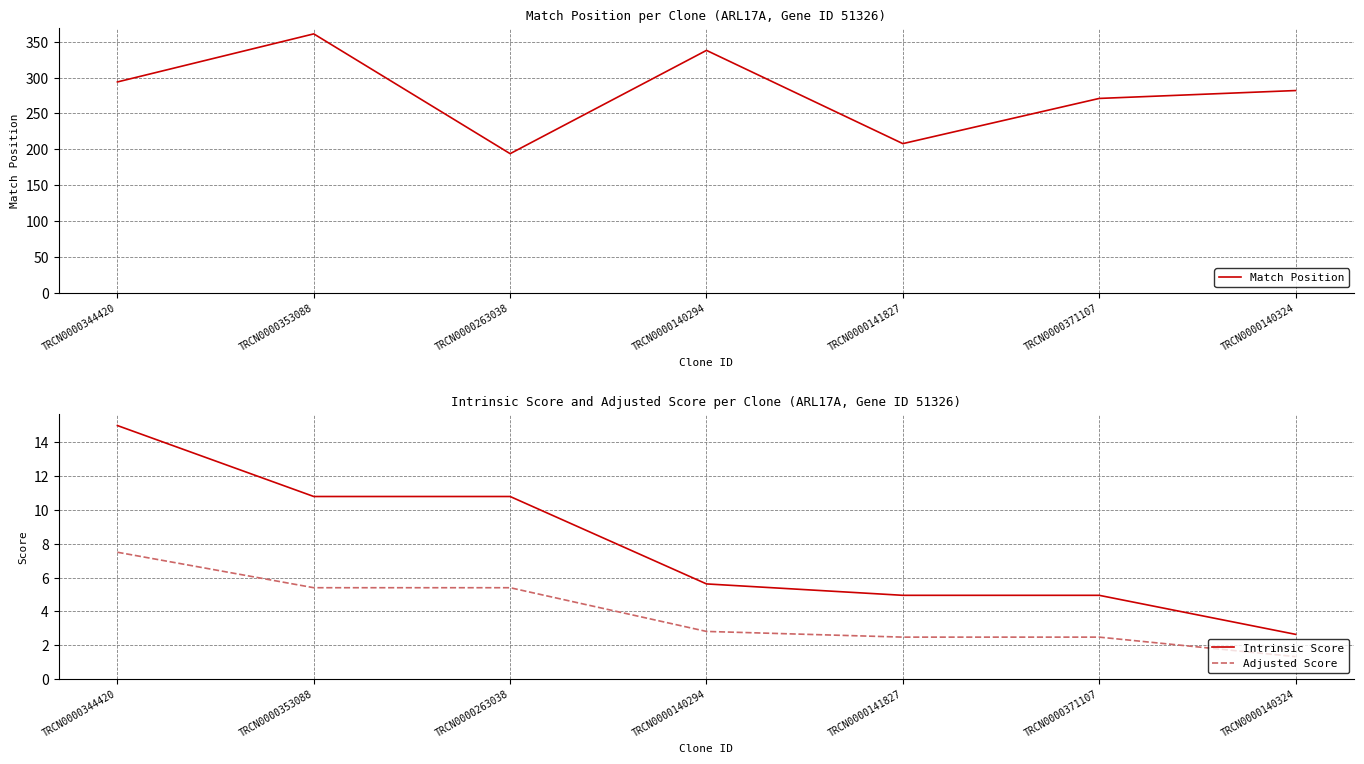

Reading left to right, transcribe all the data shown in this chart.

Match Position: TRCN0000344420=294.0	TRCN0000353088=361.0	TRCN0000263038=194.0	TRCN0000140294=338.0	TRCN0000141827=208.0	TRCN0000371107=271.0	TRCN0000140324=282.0
Intrinsic Score: TRCN0000344420=15.0	TRCN0000353088=10.8	TRCN0000263038=10.8	TRCN0000140294=5.6	TRCN0000141827=5.0	TRCN0000371107=5.0	TRCN0000140324=2.6
Adjusted Score: TRCN0000344420=7.5	TRCN0000353088=5.4	TRCN0000263038=5.4	TRCN0000140294=2.8	TRCN0000141827=2.5	TRCN0000371107=2.5	TRCN0000140324=1.3